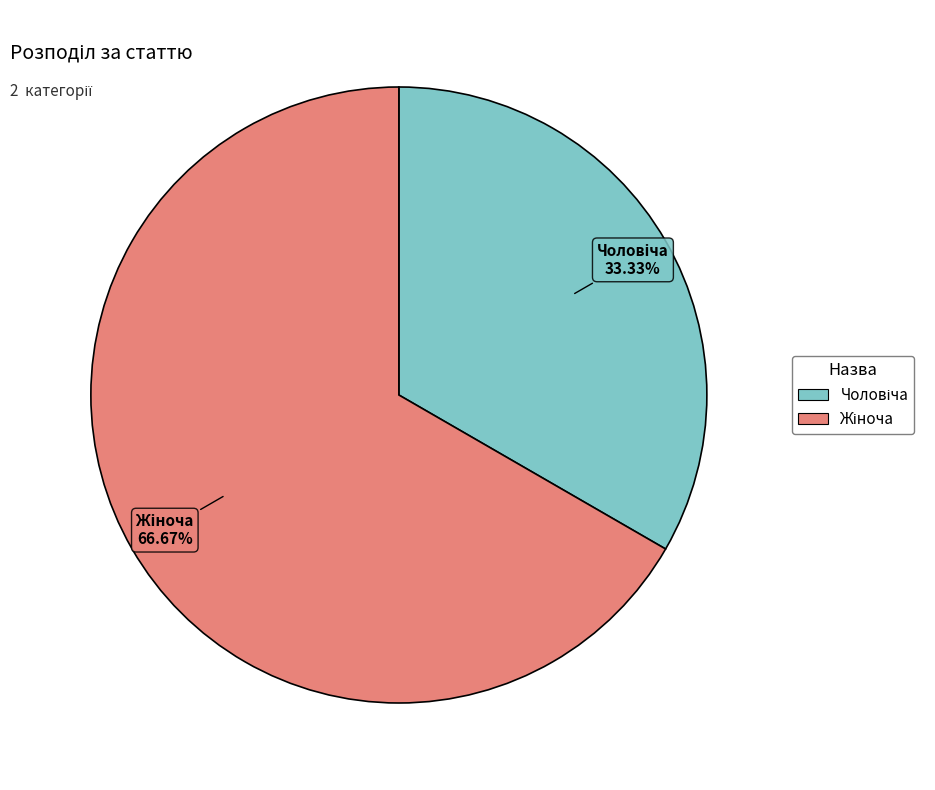

Combined, do Чоловіча and Жіноча account for over 50%?

Yes